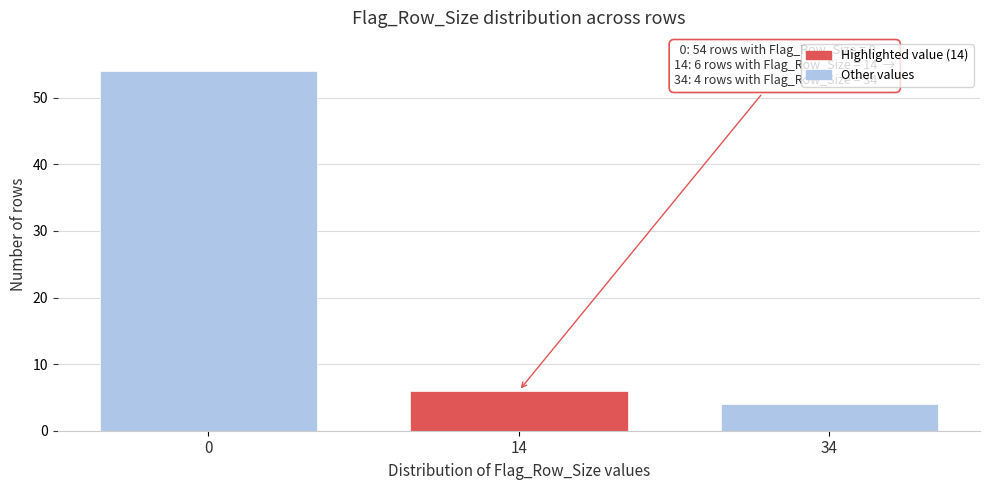

Reading right to left, transcribe all the data shown in this chart.

4	6	54